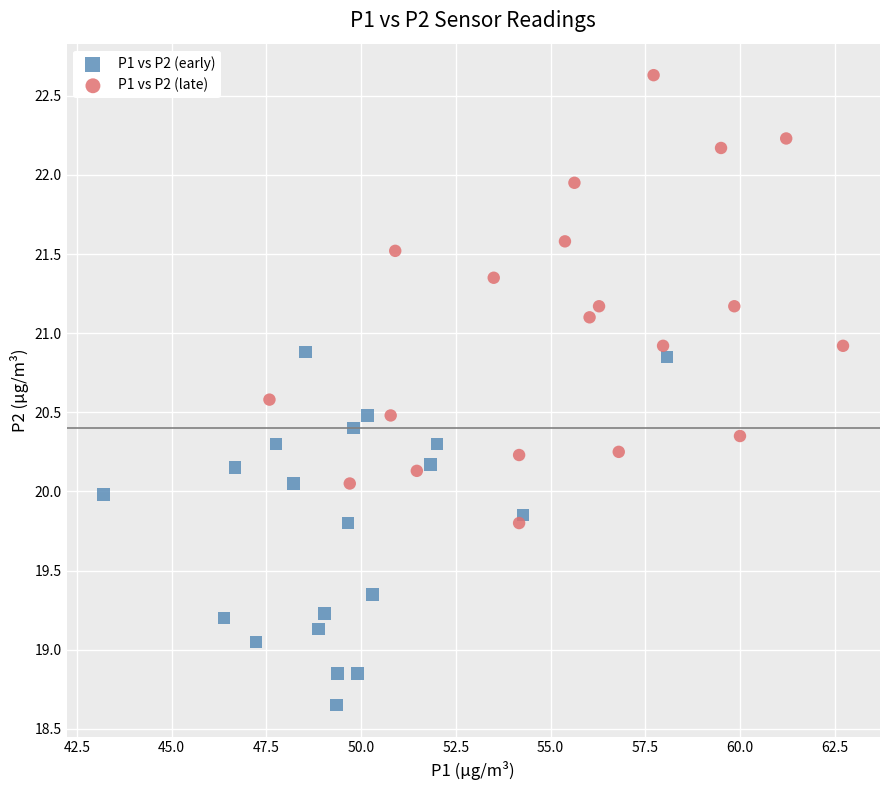

Which series reaches the minimum Y coordinate?

P1 vs P2 (early)